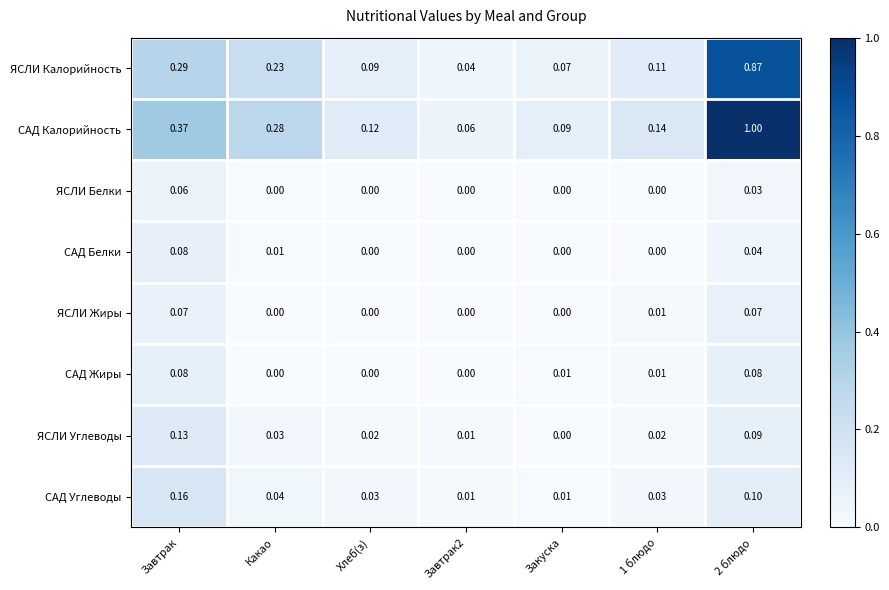

Which series has the largest range (max minus min)?

САД Калорийность